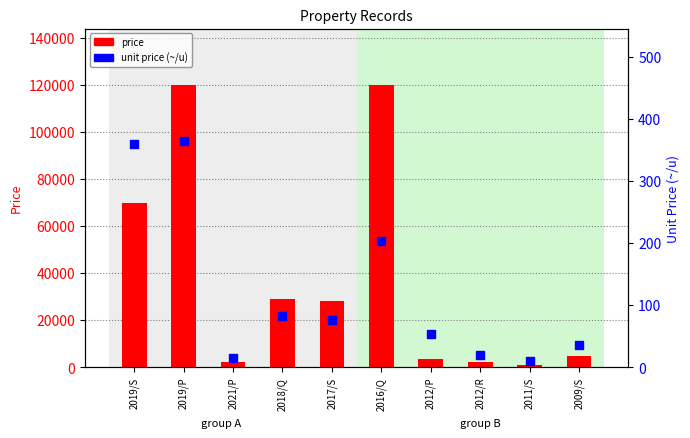

Which series has the largest Y range (max minus min)?

price